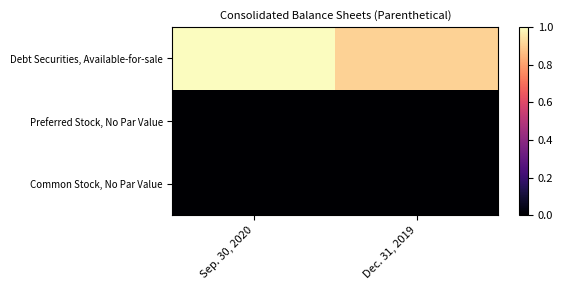

Which has a higher value, Dec. 31, 2019 or Sep. 30, 2020?

Sep. 30, 2020